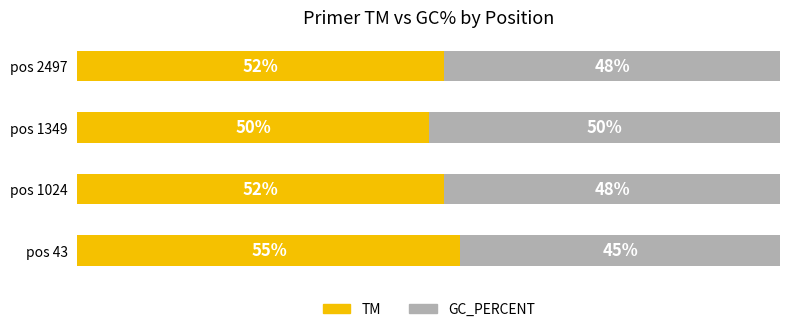

At which label does TM reach its minimum?

pos 1349